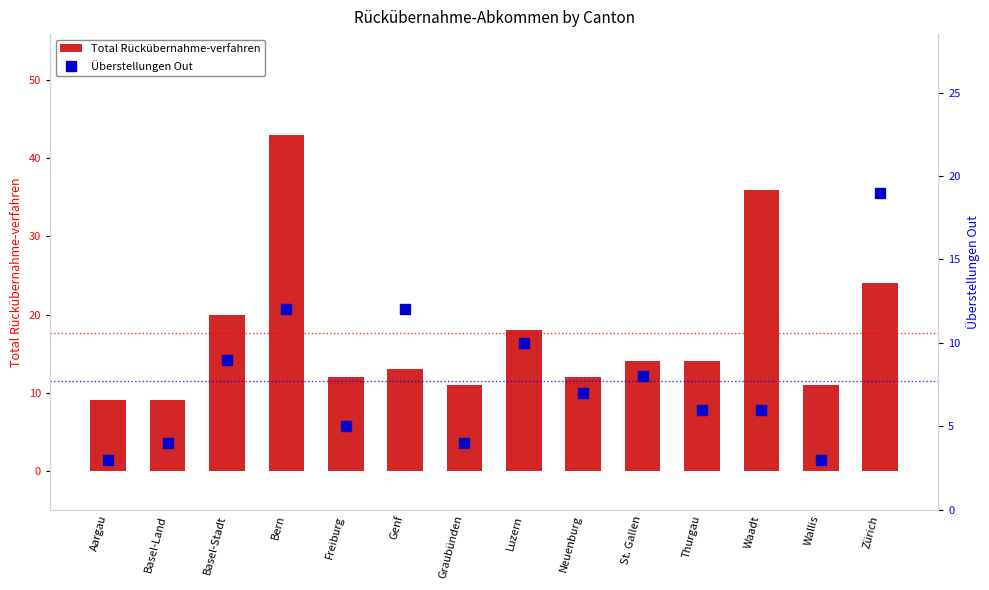

What is the label of the 13th bar from the left?

Wallis